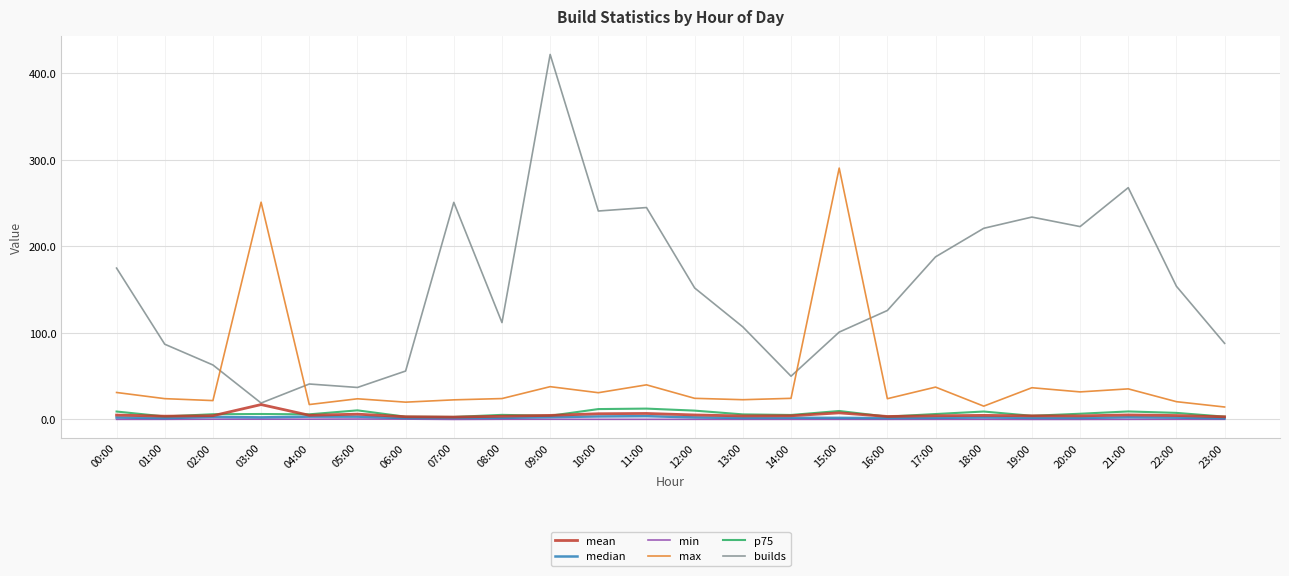

True or false: p75 and builds cross at least once.

False